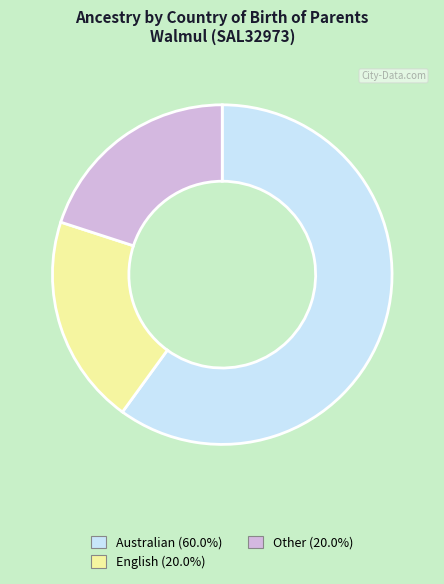

What is the ratio of the value at Other (20.0%) to the value at Australian (60.0%)?

0.3